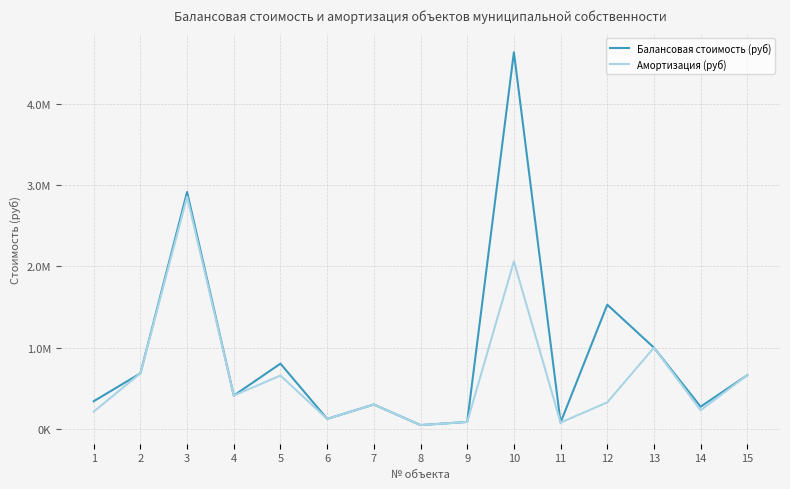

True or false: Балансовая стоимость (руб) and Амортизация (руб) intersect in this chart.

False